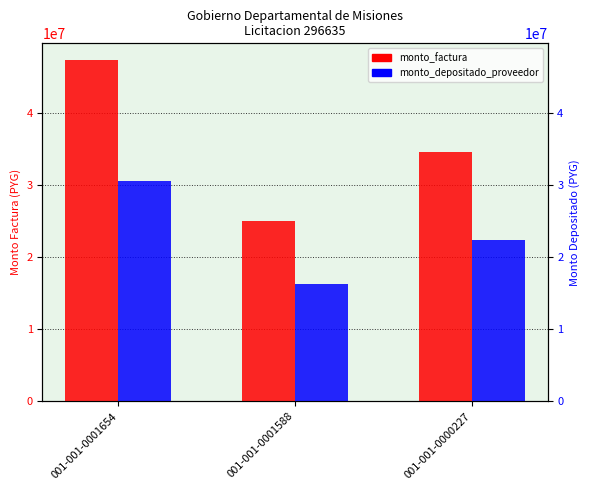

At how many categories does at least one series exceed 43641646?

1